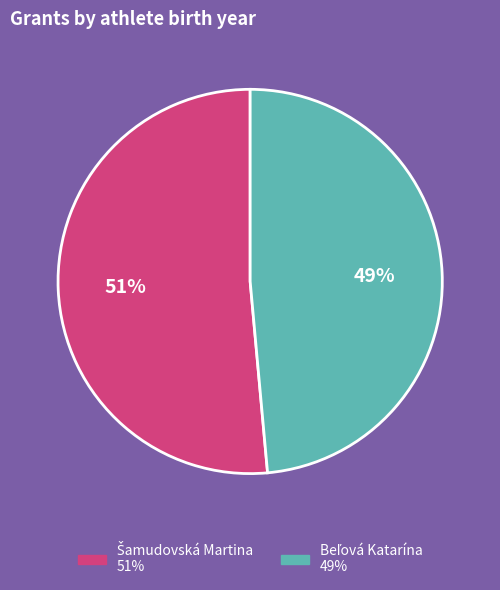

To the nearest percent, what is the average slice percentage?

50%